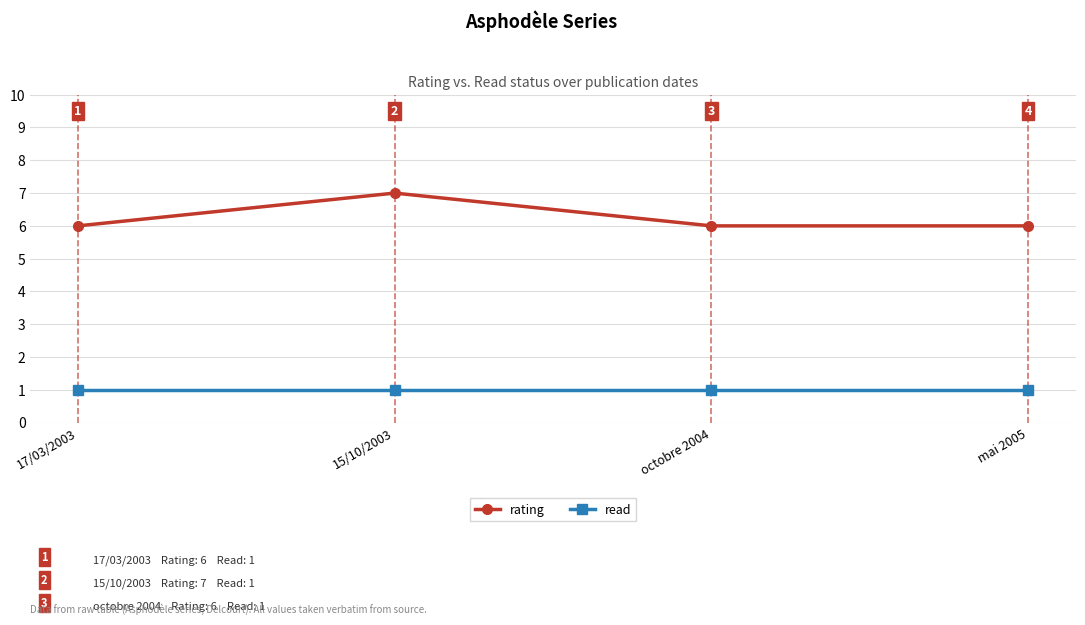

What is the label of the 4th point from the left?

mai 2005